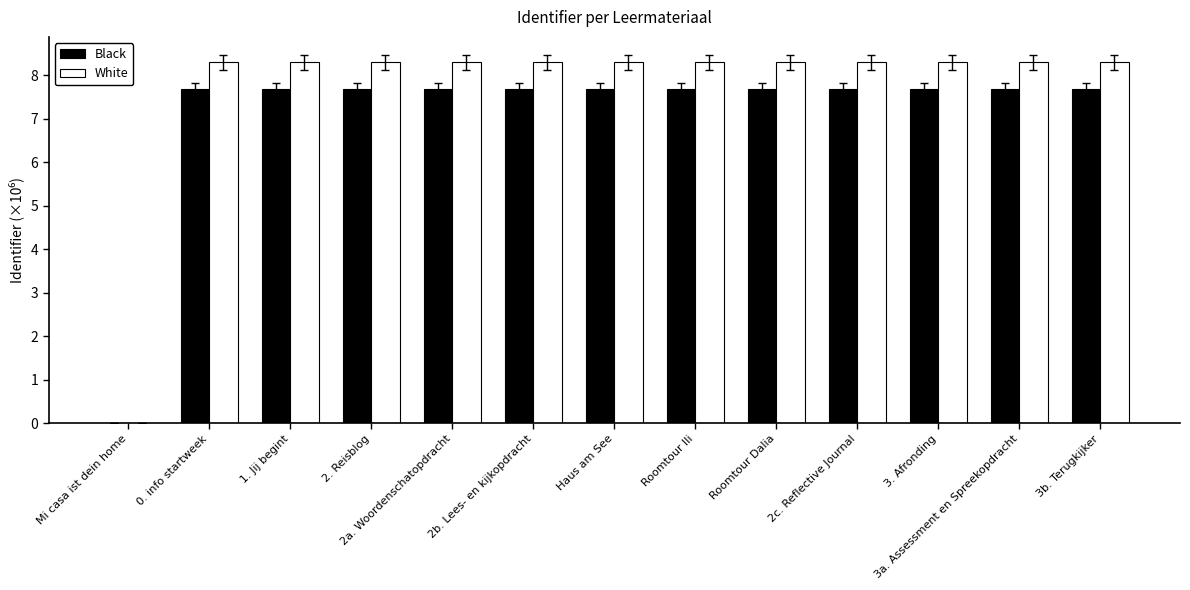

What is the highest value of the White series?

8.3